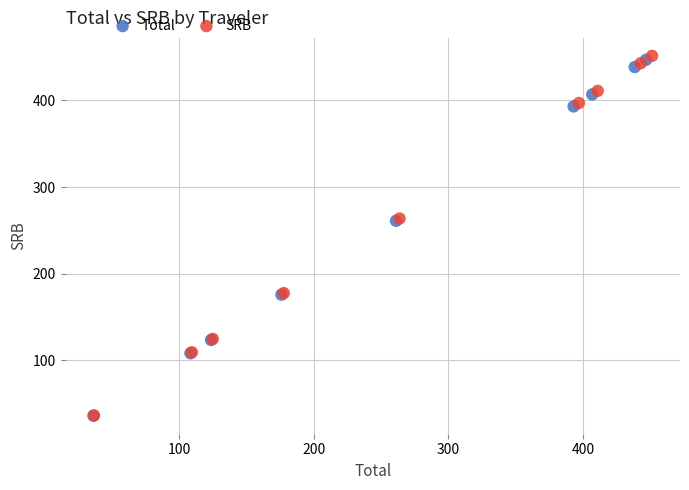

Which series has the widest spread of Y values?

SRB